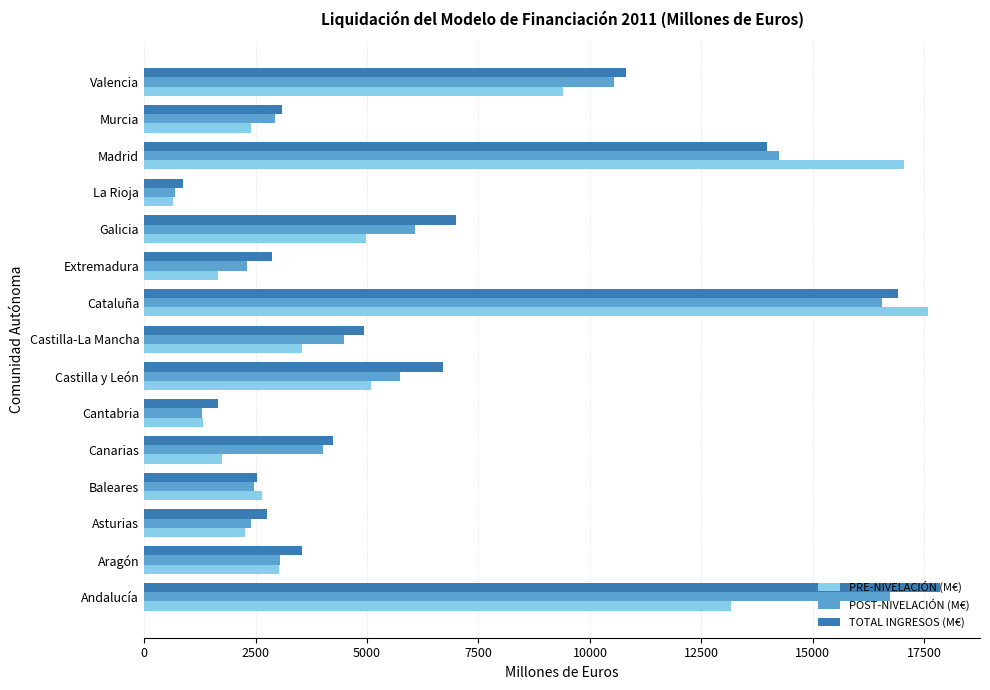

Rank the series by their maximum value, from highest to lowest.

TOTAL INGRESOS (M€), PRE-NIVELACIÓN (M€), POST-NIVELACIÓN (M€)